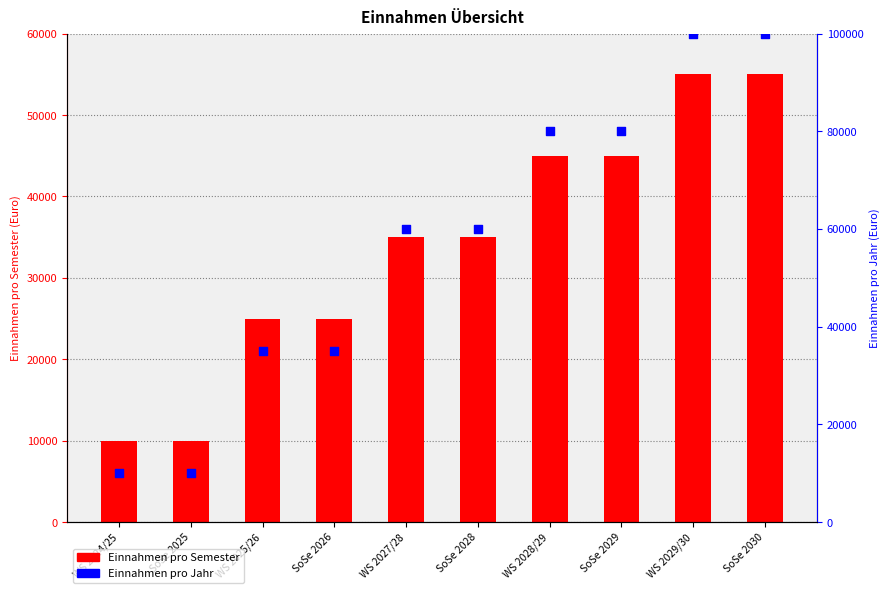

At which category is the sum across all series the highest?

WS 2029/30